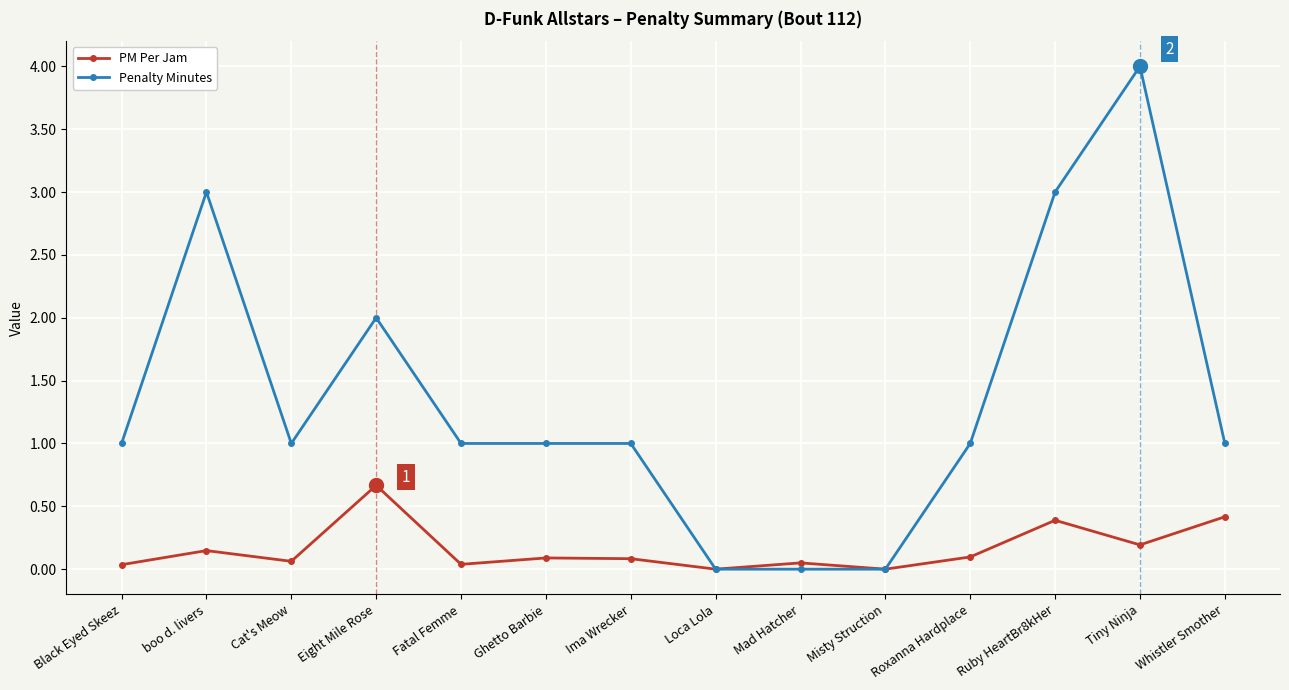

At Tiny Ninja, list the series in order from largest to smallest.

Penalty Minutes, PM Per Jam